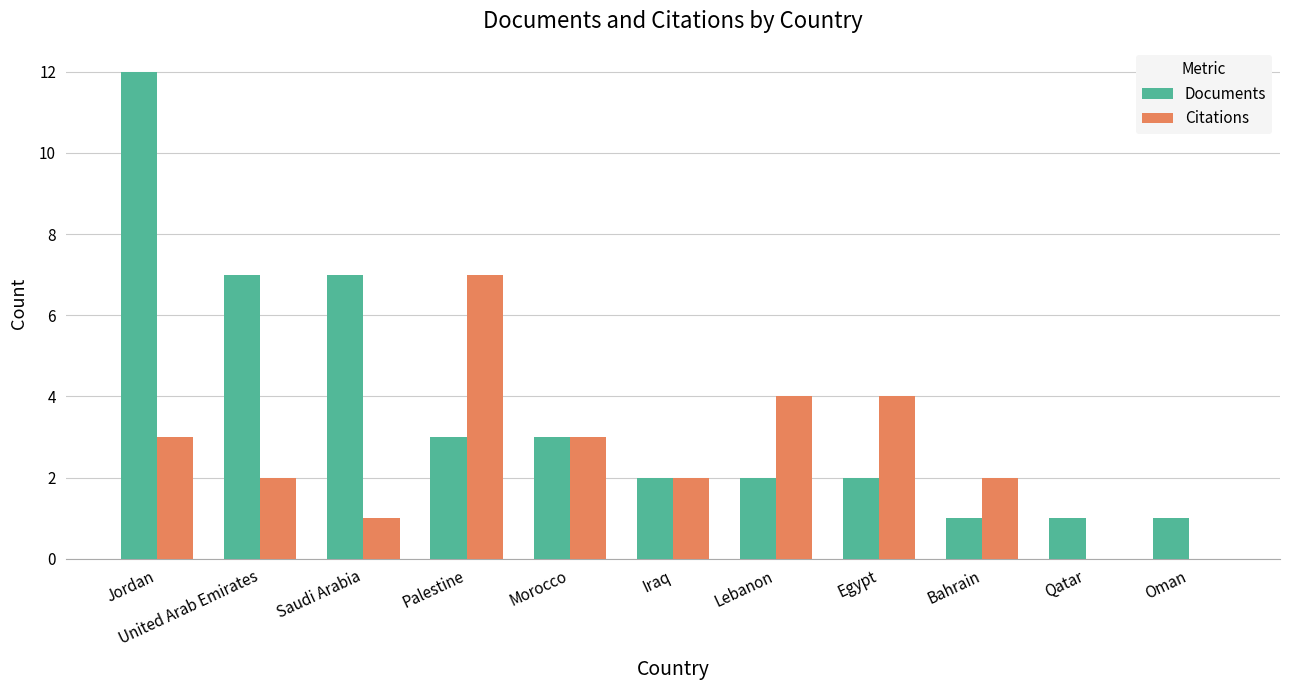

Between Palestine and Qatar, which series saw the biggest shift?

Citations